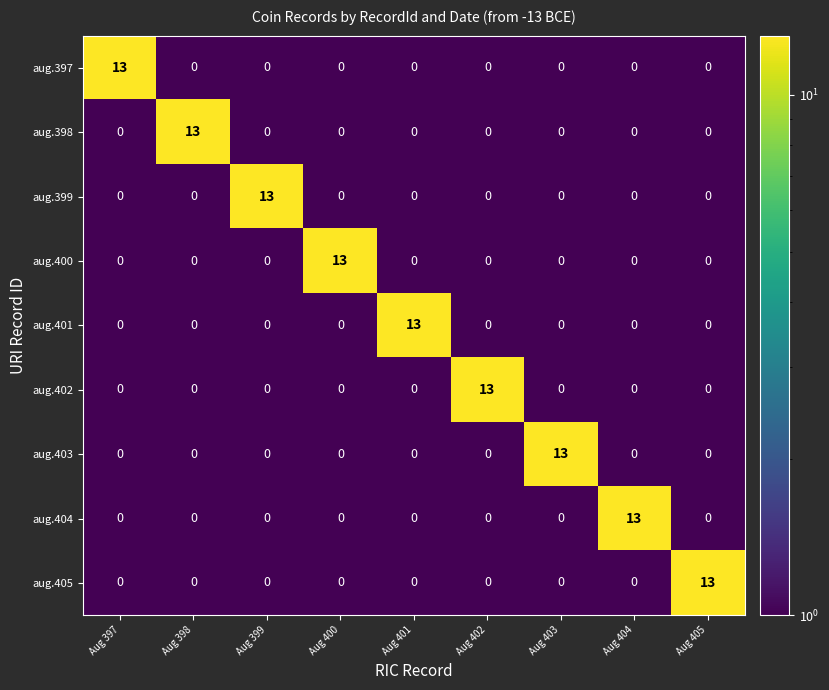

What is the maximum value for aug.400?

13